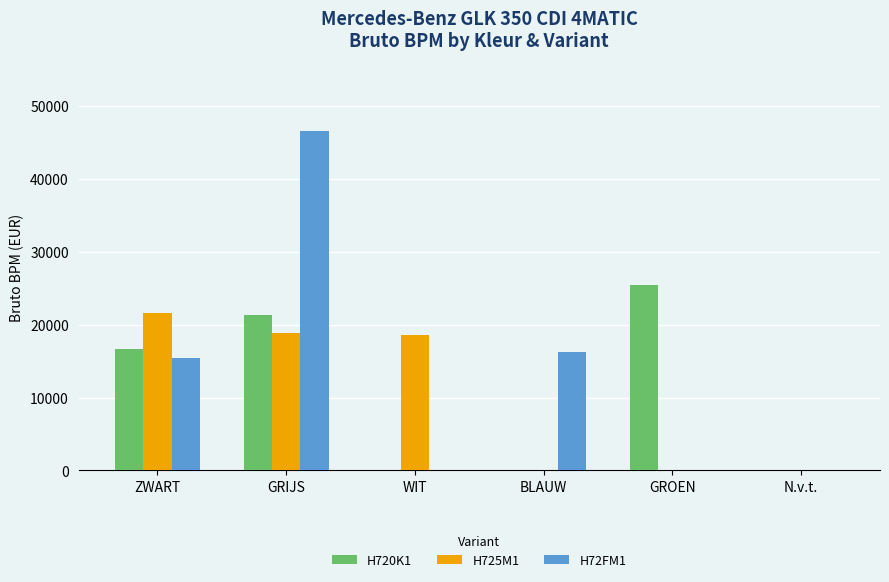

Is the value of H725M1 at N.v.t. greater than the value of H72FM1 at BLAUW?

No